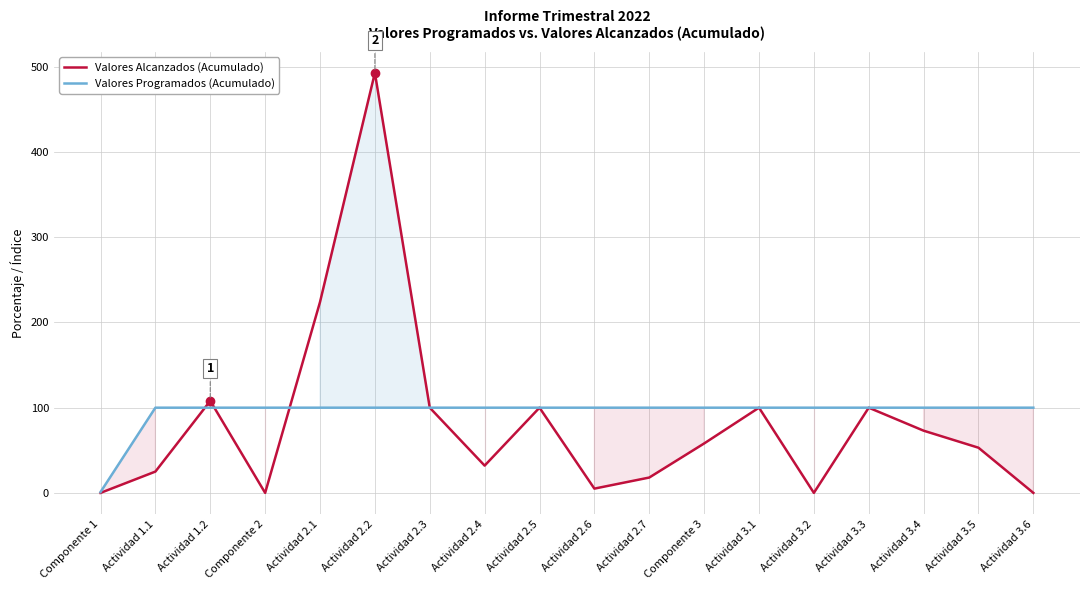

Which series has the largest total across all categories?

Valores Programados (Acumulado)